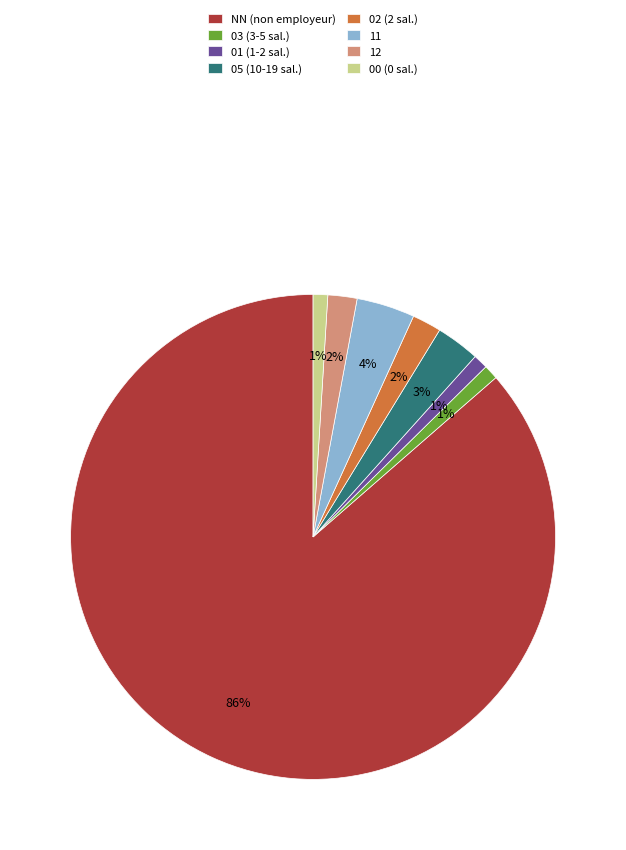

Count the number of slices in the pie.

8